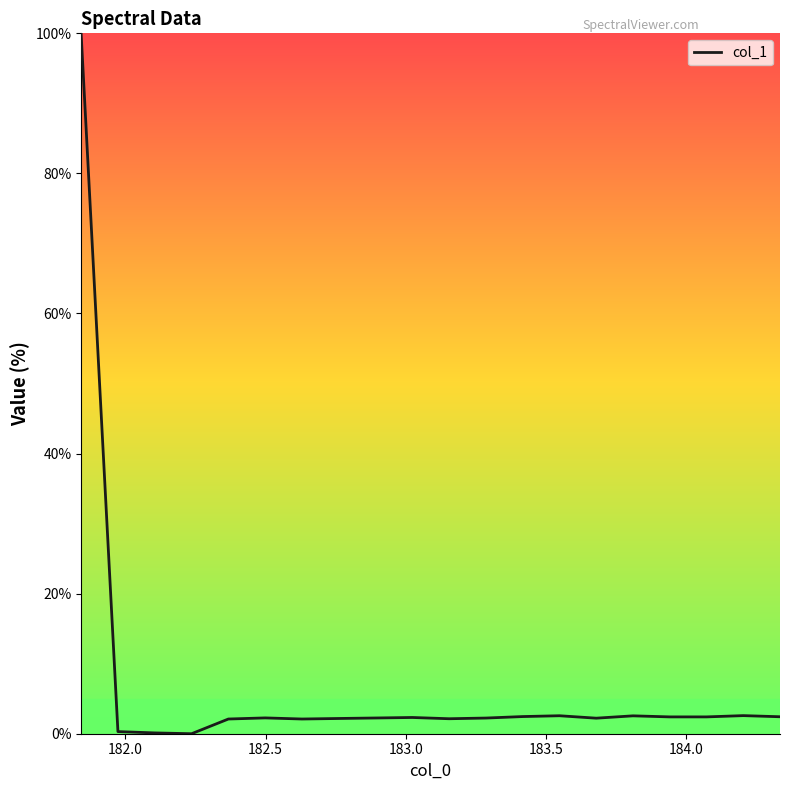

What is the greatest value displayed?

100.0